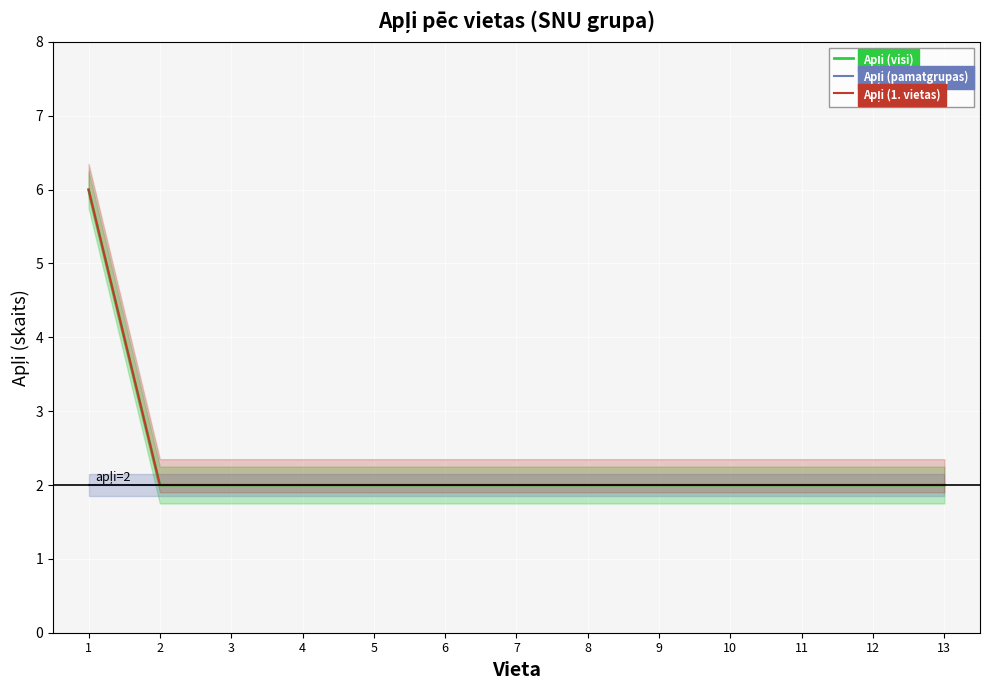

Rank the series by their maximum value, from highest to lowest.

Apļi (visi), Apļi (1. vietas), Apļi (pamatgrupas)